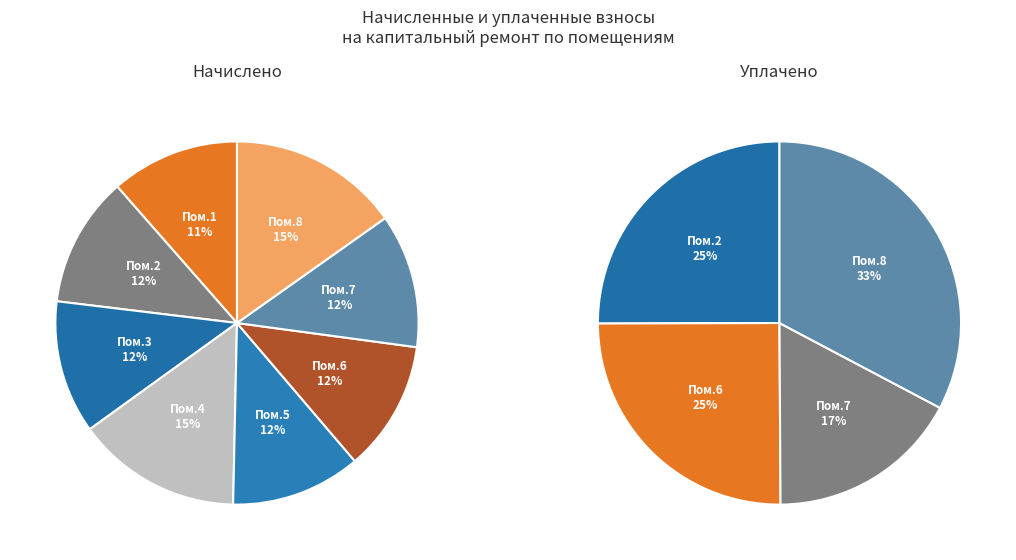

The 2 slice represents 35% of the pie. True or false?

False